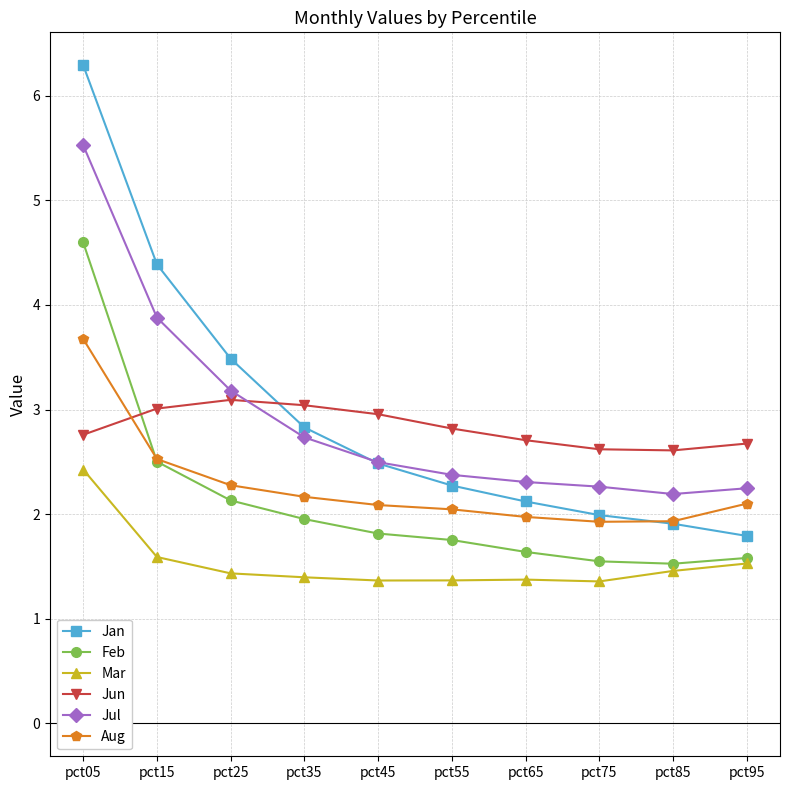

What is the minimum value for Aug?

1.9